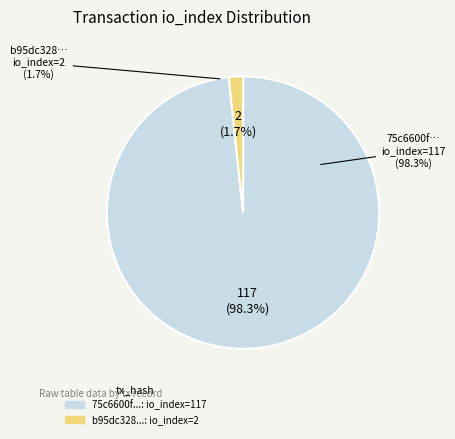

Which category has the biggest portion of the pie?

tx_hash_1 (io_index=117)